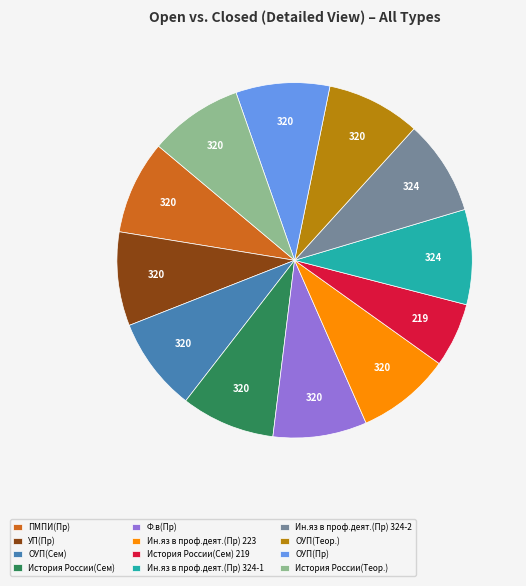

Which category has the smallest portion of the pie?

История России(Сем) 219